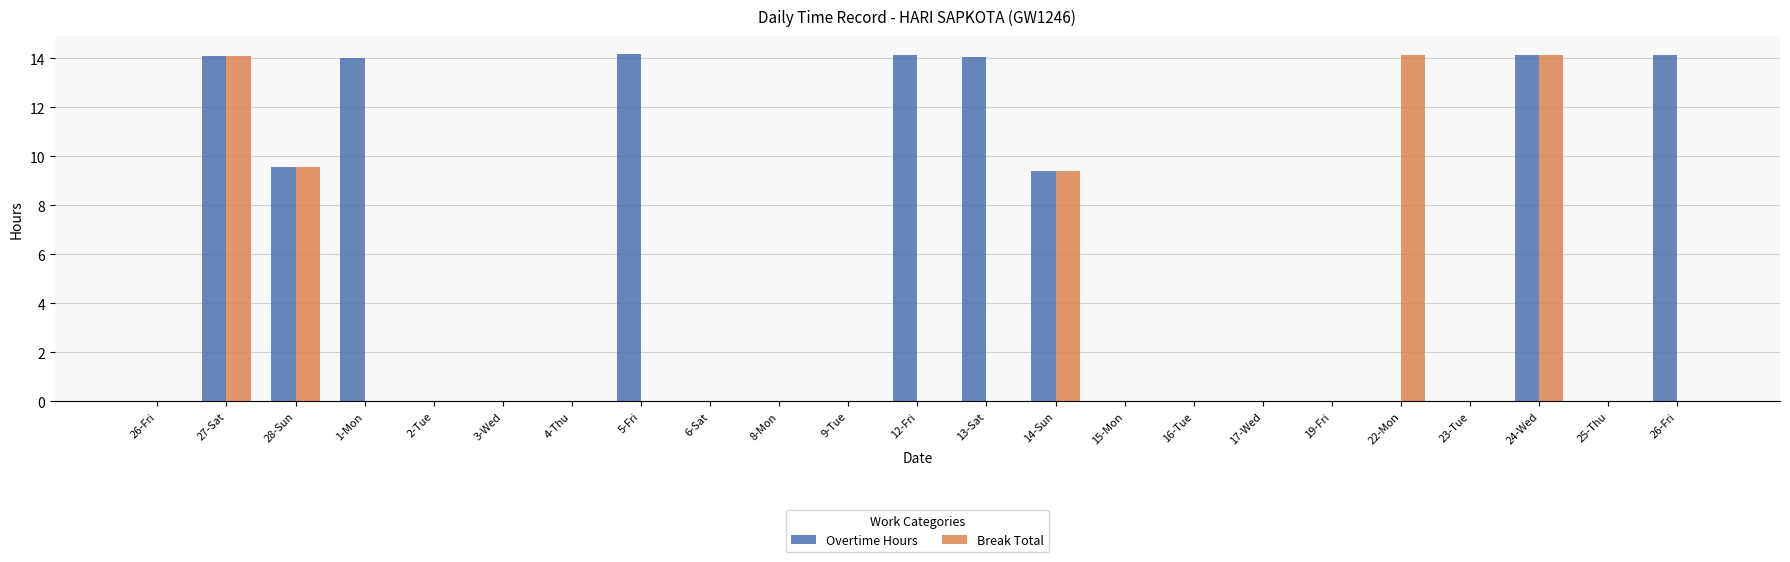

Reading left to right, what are all the values shown in this chart?

Overtime Hours: 26-Fri=0.0	27-Sat=14.1	28-Sun=9.6	1-Mon=14.0	2-Tue=0.0	3-Wed=0.0	4-Thu=0.0	5-Fri=14.2	6-Sat=0.0	8-Mon=0.0	9-Tue=0.0	12-Fri=14.1	13-Sat=14.1	14-Sun=9.4	15-Mon=0.0	16-Tue=0.0	17-Wed=0.0	19-Fri=0.0	22-Mon=0.0	23-Tue=0.0	24-Wed=14.1	25-Thu=0.0	26-Fri=14.1
Break Total: 26-Fri=0.0	27-Sat=14.1	28-Sun=9.6	1-Mon=0.0	2-Tue=0.0	3-Wed=0.0	4-Thu=0.0	5-Fri=0.0	6-Sat=0.0	8-Mon=0.0	9-Tue=0.0	12-Fri=0.0	13-Sat=0.0	14-Sun=9.4	15-Mon=0.0	16-Tue=0.0	17-Wed=0.0	19-Fri=0.0	22-Mon=14.1	23-Tue=0.0	24-Wed=14.1	25-Thu=0.0	26-Fri=0.0